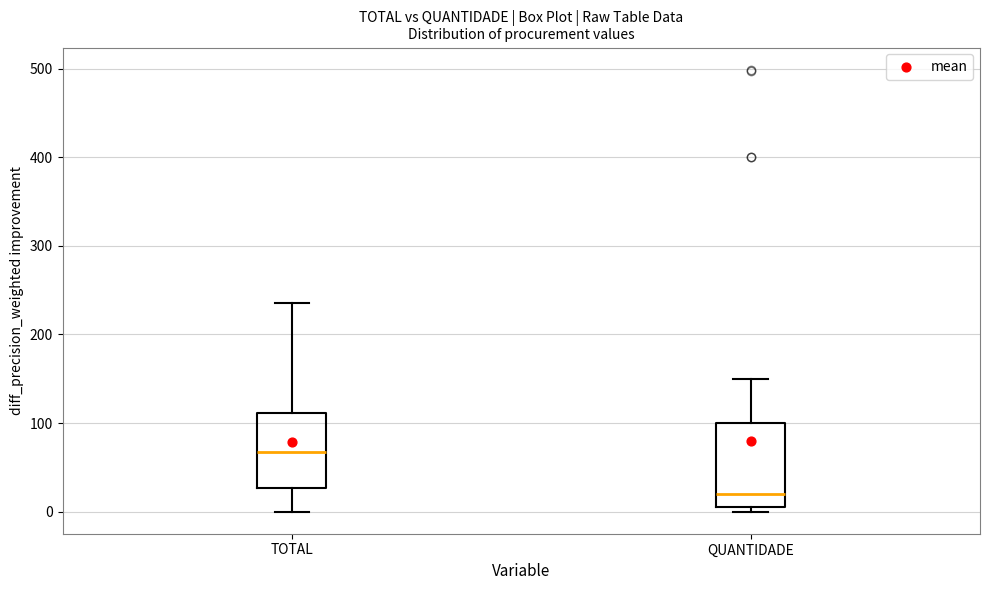

Reading left to right, read every box against the y-axis: the position of its median line, the range the box covers, and the ends of its whiskers. The values are not printed on the chart, so give them approximately, as read against the axis.

TOTAL: median 70, box 30 to 110, whiskers 0 to 240
QUANTIDADE: median 20, box 10 to 100, whiskers 0 to 150